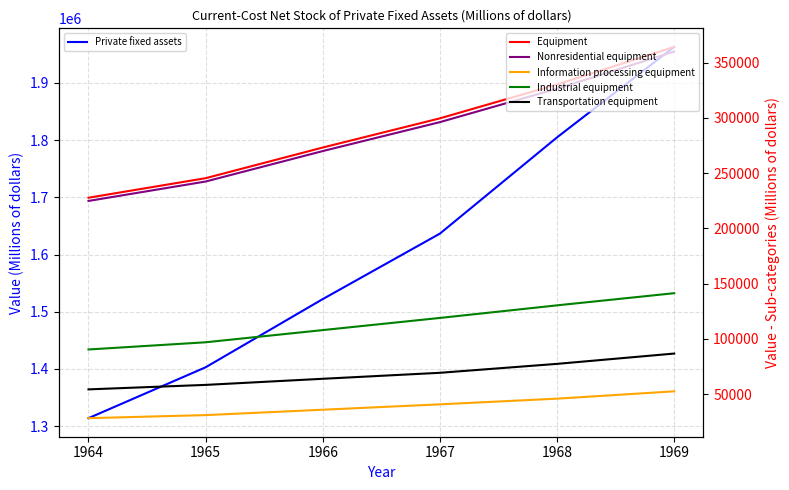

The value of Equipment at 1968 is 330288. True or false?

True